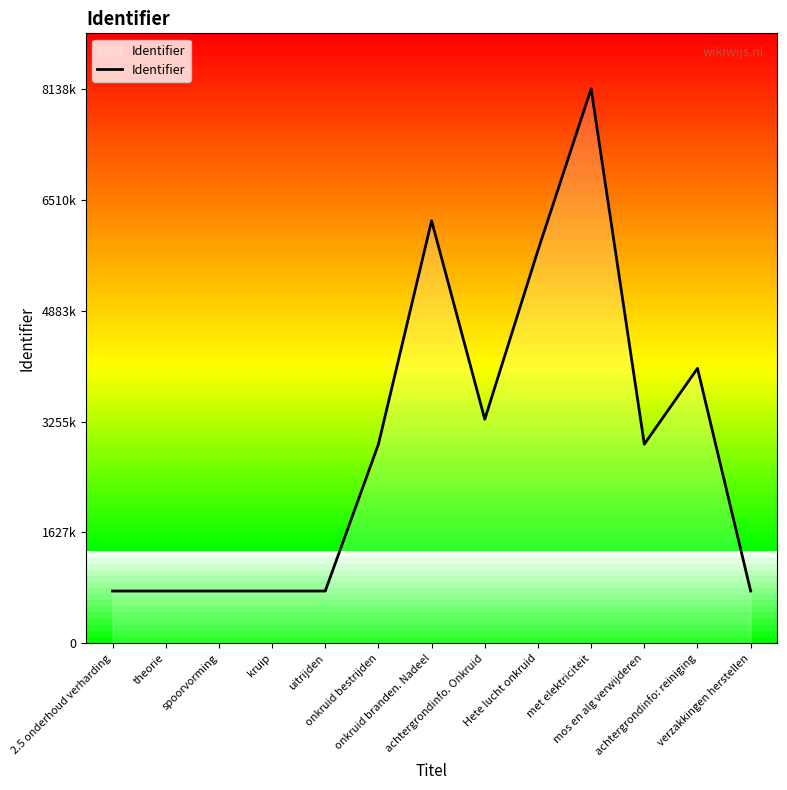

The value at 2.5 onderhoud verharding is 768057. True or false?

True